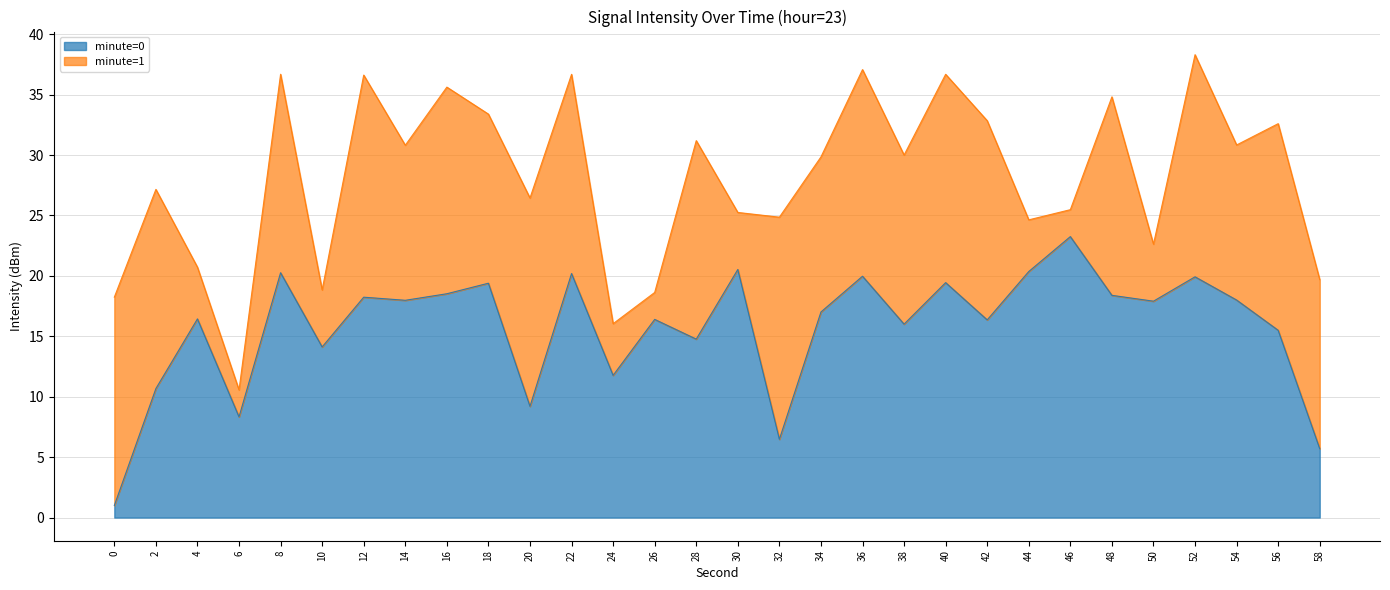

Rank the categories by value from lowest to highest.

0, 58, 32, 6, 20, 2, 24, 10, 28, 56, 38, 42, 26, 4, 34, 50, 14, 54, 12, 48, 16, 18, 40, 52, 36, 22, 8, 44, 30, 46